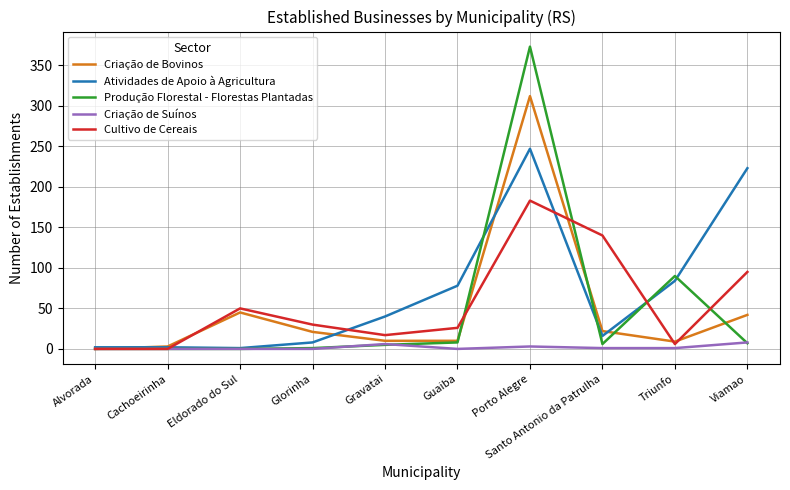

True or false: Atividades de Apoio à Agricultura has a value of 78 at Guaiba.

True